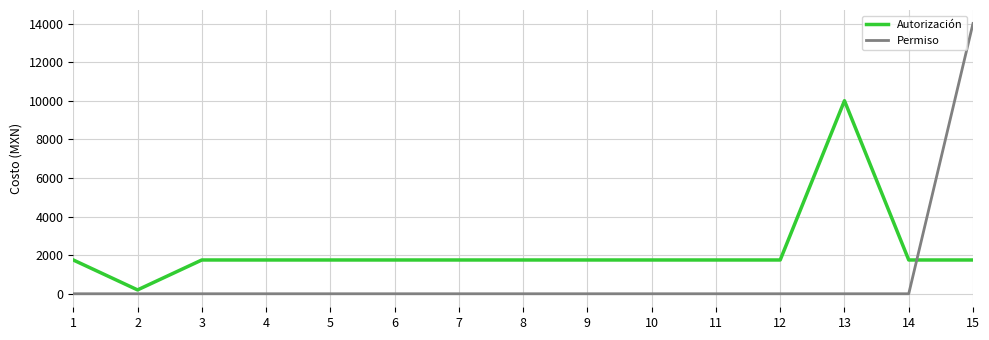

What is the approximate value of Autorización at 7, to the nearest 10?

1750